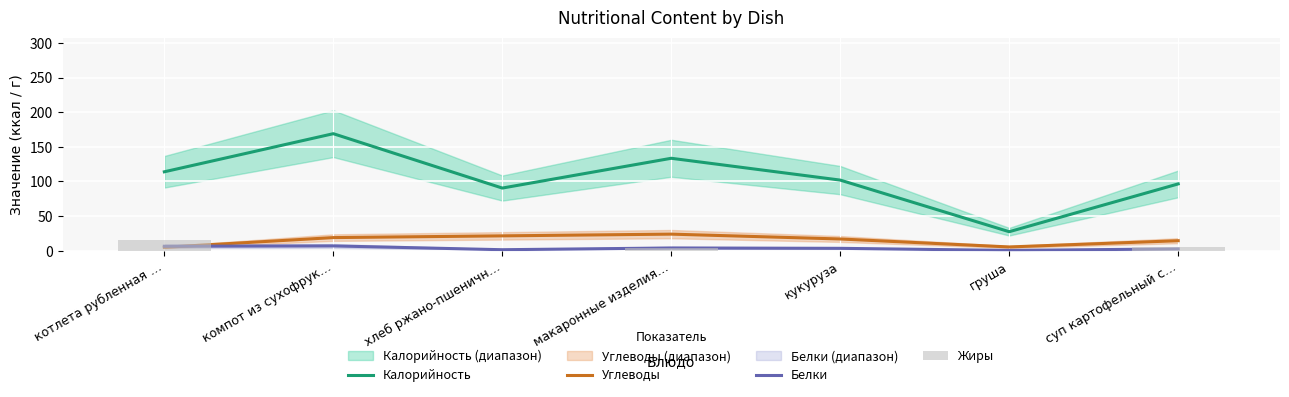

At which category is the sum across all series the highest?

компот из сухофрук…